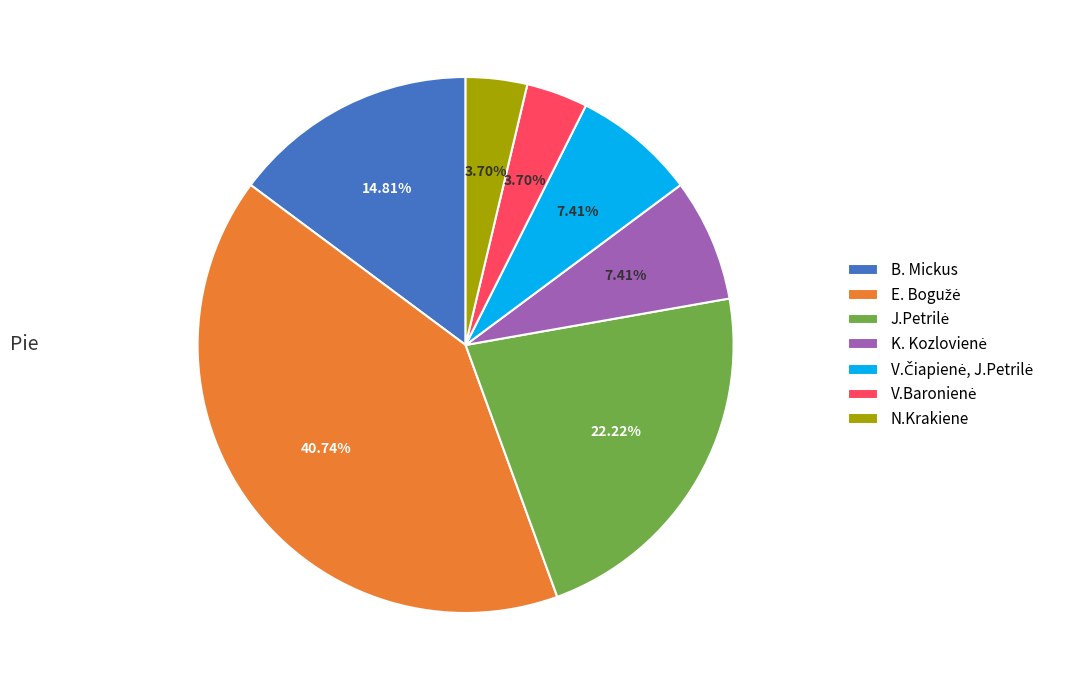

Does N.Krakiene account for over 50% of the chart?

No